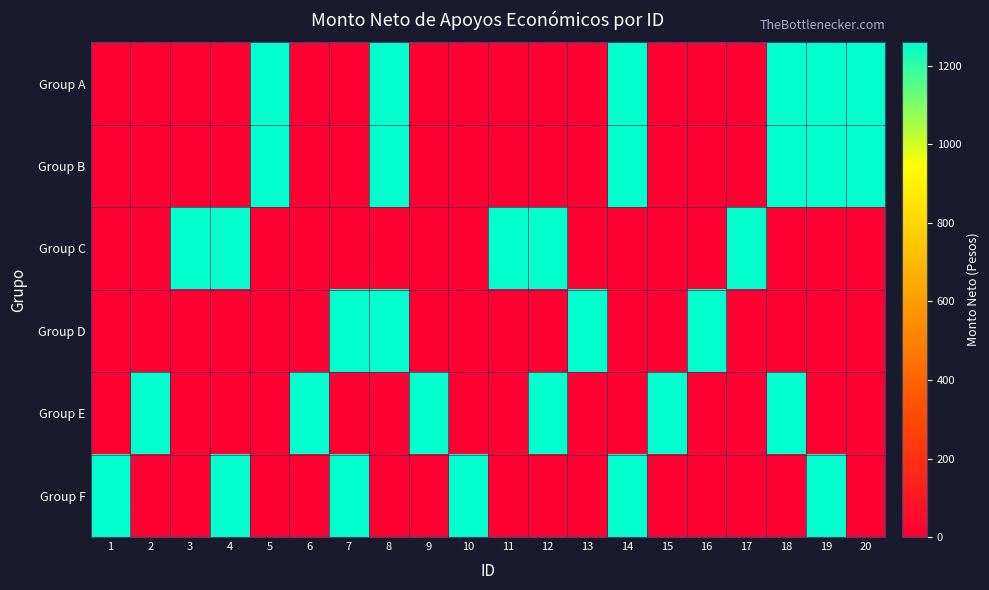

Reading right to left, extract all data points from this chart.

Group A: 20=1260	19=1260	18=1260	17=0	16=0	15=0	14=1260	13=0	12=0	11=0	10=0	9=0	8=1260	7=0	6=0	5=1260	4=0	3=0	2=0	1=0
Group B: 20=1260	19=1260	18=1260	17=0	16=0	15=0	14=1260	13=0	12=0	11=0	10=0	9=0	8=1260	7=0	6=0	5=1260	4=0	3=0	2=0	1=0
Group C: 20=0	19=0	18=0	17=1260	16=0	15=0	14=0	13=0	12=1260	11=1260	10=0	9=0	8=0	7=0	6=0	5=0	4=1260	3=1260	2=0	1=0
Group D: 20=0	19=0	18=0	17=0	16=1260	15=0	14=0	13=1260	12=0	11=0	10=0	9=0	8=1260	7=1260	6=0	5=0	4=0	3=0	2=0	1=0
Group E: 20=0	19=0	18=1260	17=0	16=0	15=1260	14=0	13=0	12=1260	11=0	10=0	9=1260	8=0	7=0	6=1260	5=0	4=0	3=0	2=1260	1=0
Group F: 20=0	19=1260	18=0	17=0	16=0	15=0	14=1260	13=0	12=0	11=0	10=1260	9=0	8=0	7=1260	6=0	5=0	4=1260	3=0	2=0	1=1260